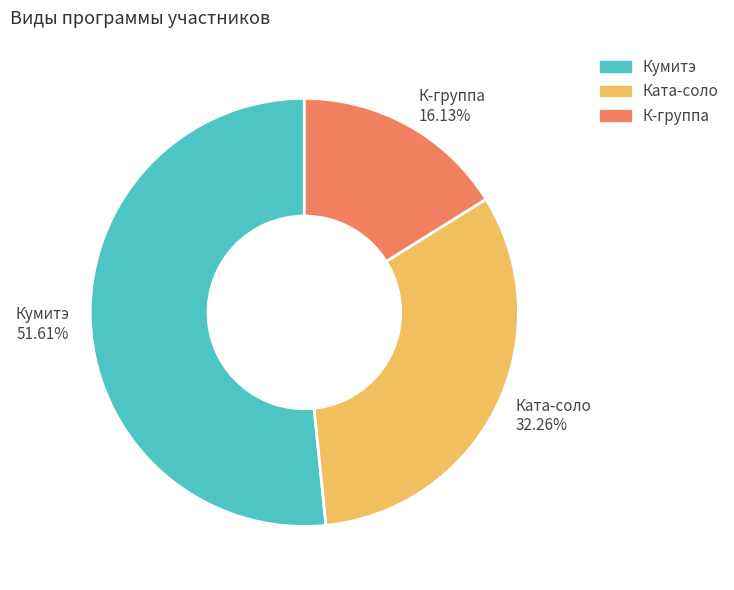

Approximately how many times larger is the value at К-группа compared to Кумитэ?

0.3